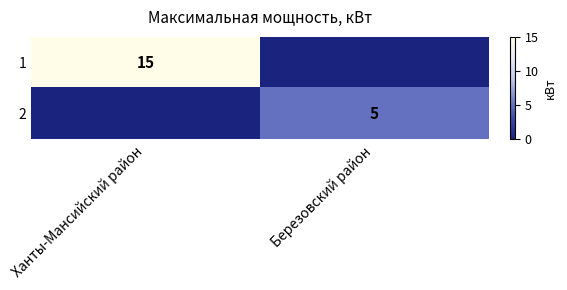

The value of 2 at Березовский район is 5. True or false?

True